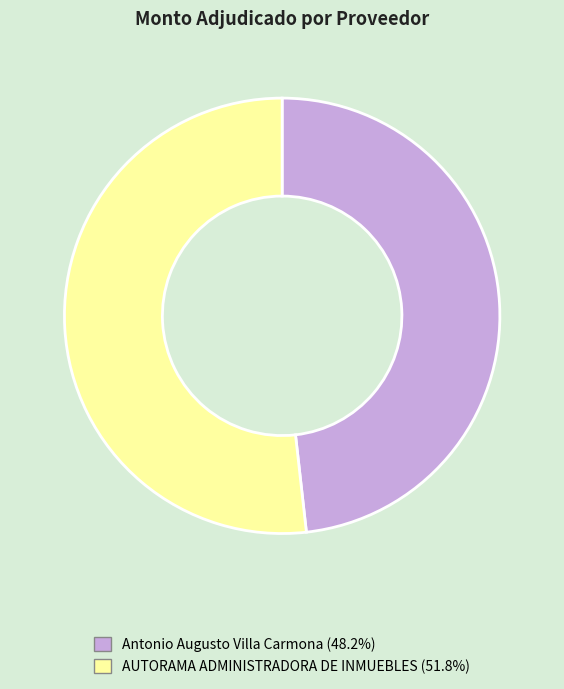

Rank the categories by value from highest to lowest.

AUTORAMA ADMINISTRADORA DE INMUEBLES, Antonio Augusto Villa Carmona